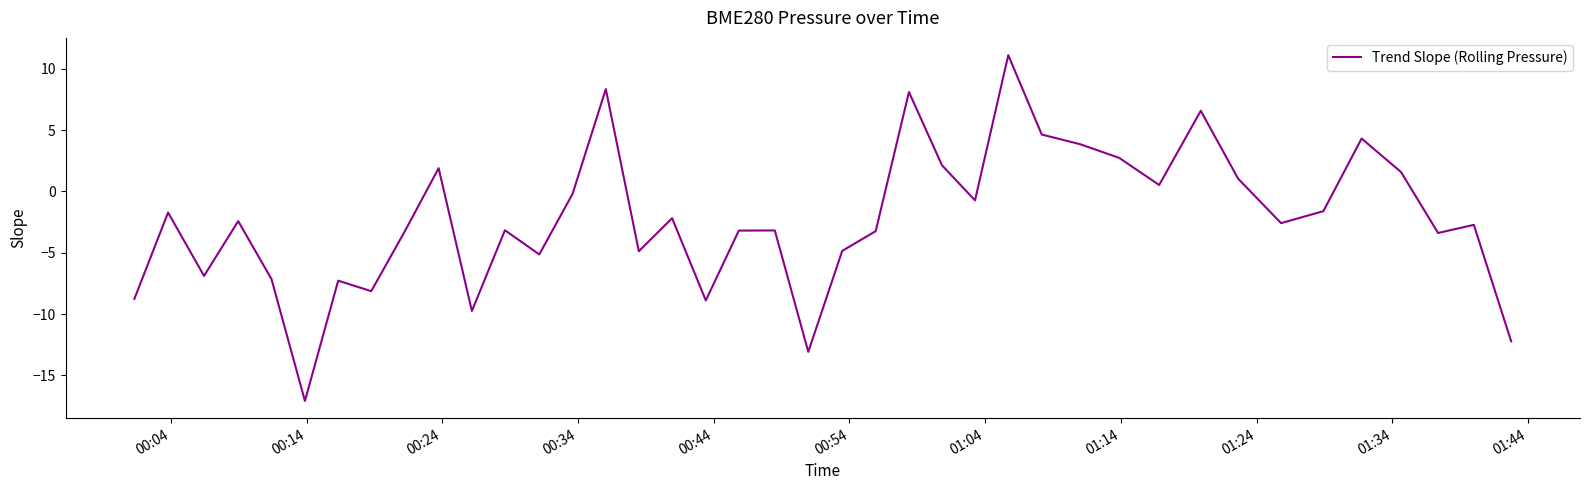

How many lines are shown in the chart?

1